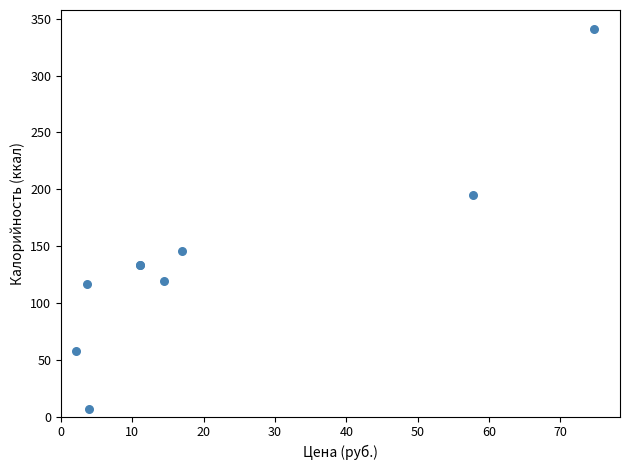

What Y value in the scatter plot is closest to 174?

195